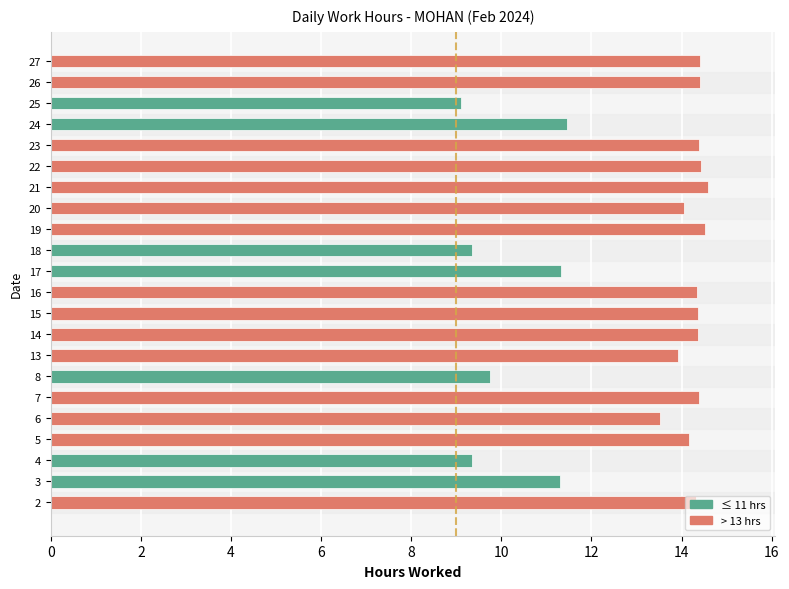

What is the difference between the maximum and minimum values?

5.5